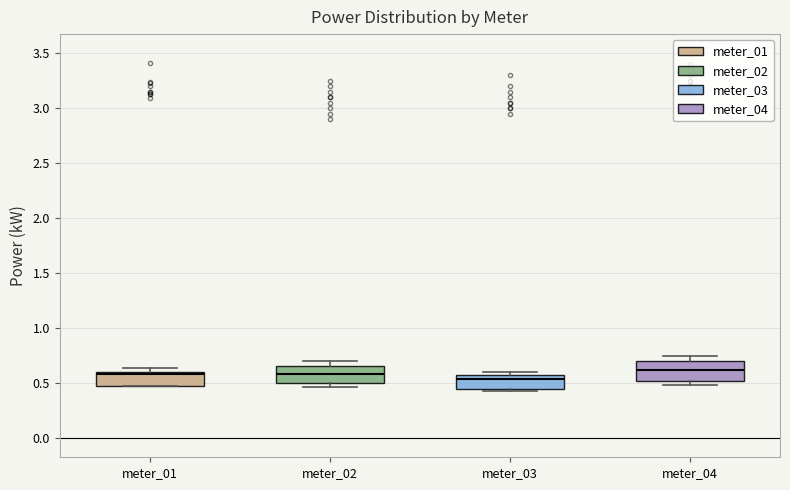

Reading left to right, transcribe this box plot: for each box, give where its median line is, the range the box spans, and where its two whiskers end, as read against the y-axis. The values are not printed on the chart, so give them approximately, as read against the axis.

meter_01: median 0.60 (just below the box's upper edge), box 0.45 to 0.60, whiskers 0.45 to 0.65
meter_02: median 0.60, box 0.50 to 0.65, whiskers 0.45 to 0.70
meter_03: median 0.55, box 0.45 to 0.60, whiskers 0.45 (just below the box's lower edge) to 0.60 (just above the box's upper edge)
meter_04: median 0.60, box 0.50 to 0.70, whiskers 0.50 (just below the box's lower edge) to 0.75